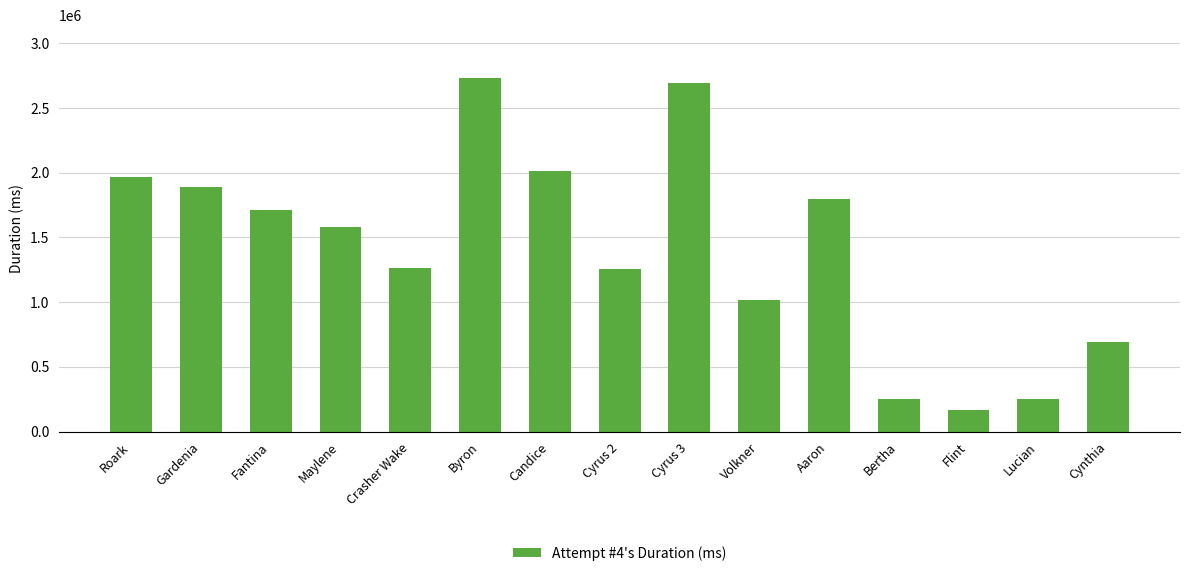

Approximately how many times larger is the value at Bertha compared to Maylene?

0.2